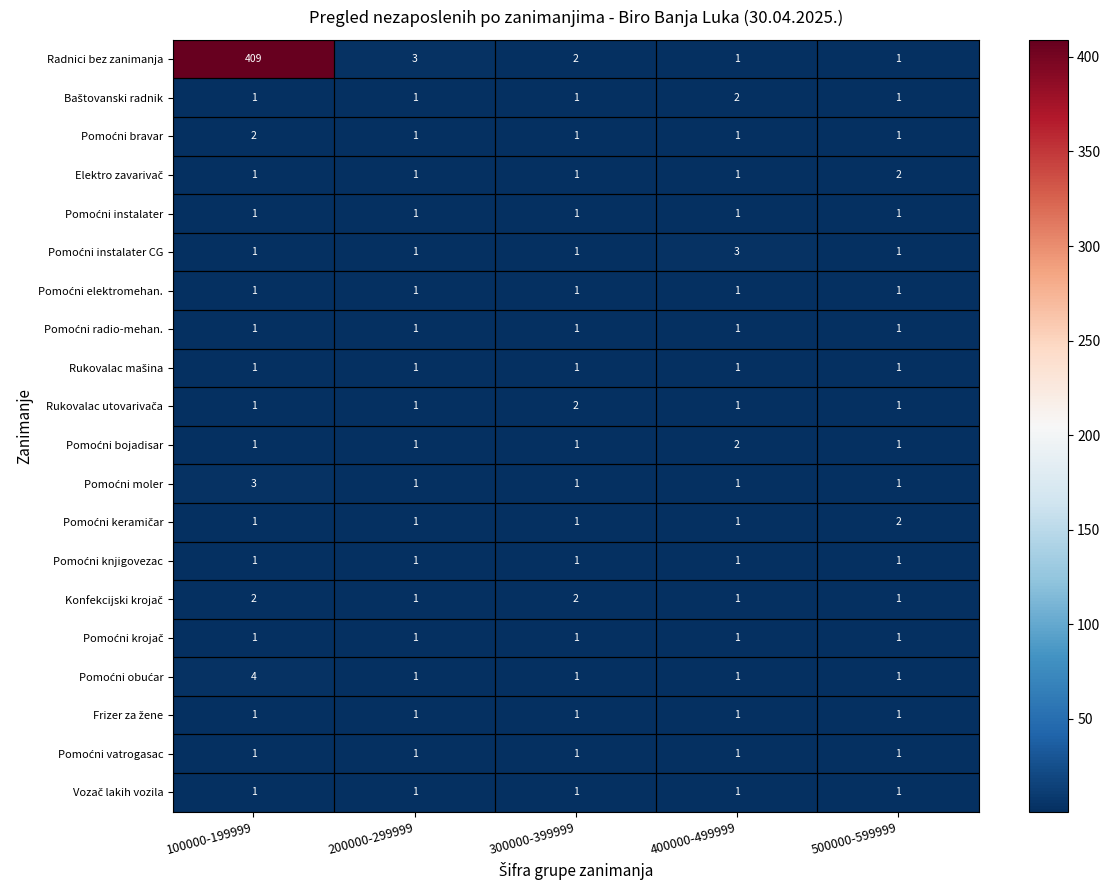

At which category is the sum across all series the highest?

100000-199999